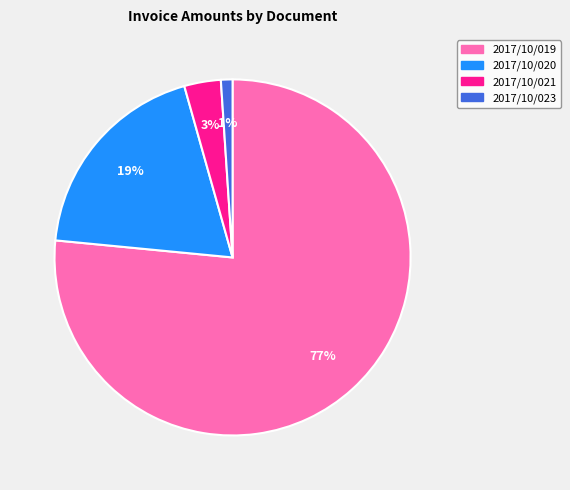

What is the largest slice in the pie chart?

2017/10/019